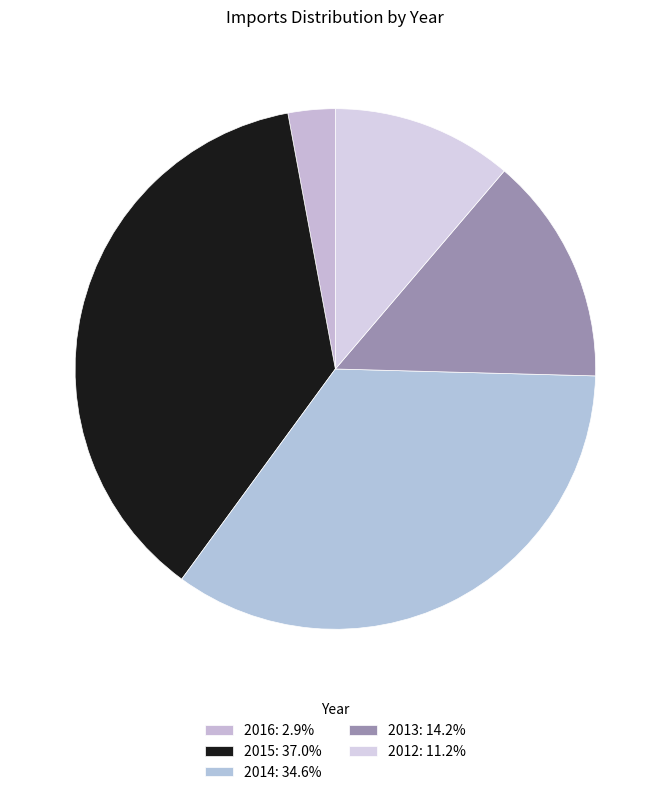

To the nearest percent, what is the difference between the 2012 and 2013 slice percentages?

3%